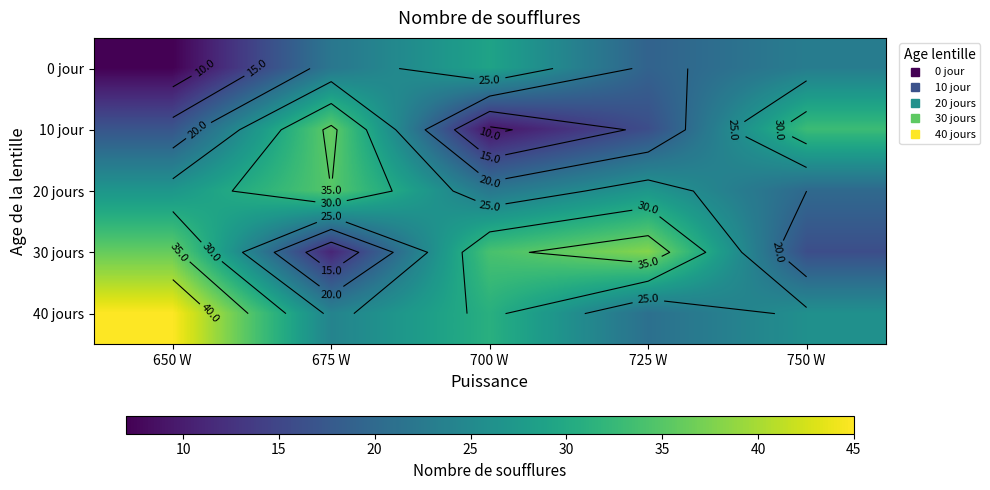

List the series in order of their peak value, highest first.

40 jours, 30 jours, 10 jour, 20 jours, 0 jour